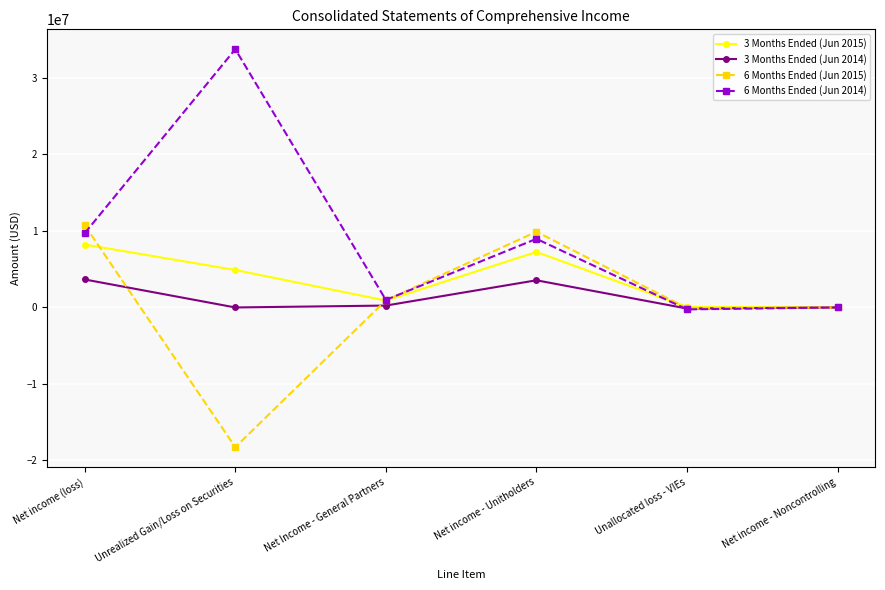

Where is the first local maximum for 3 Months Ended (Jun 2015)?

Net income - Unitholders